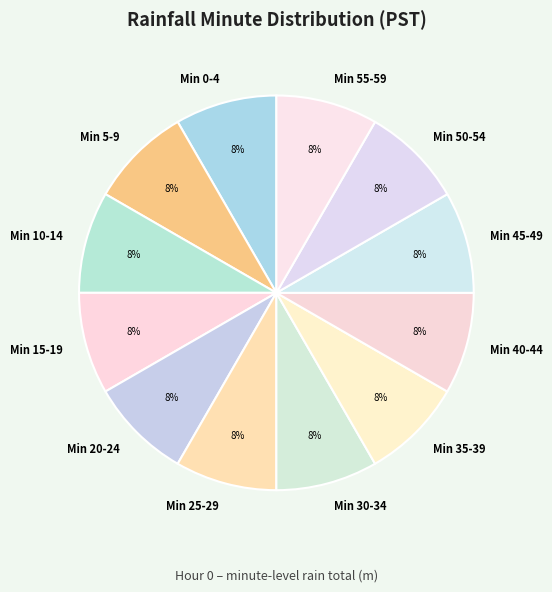

Is there any slice that represents more than half of the pie?

No